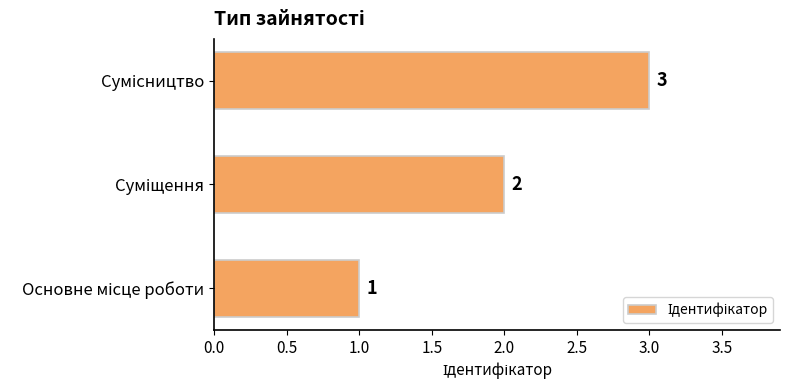

Count the number of data series in this chart.

1